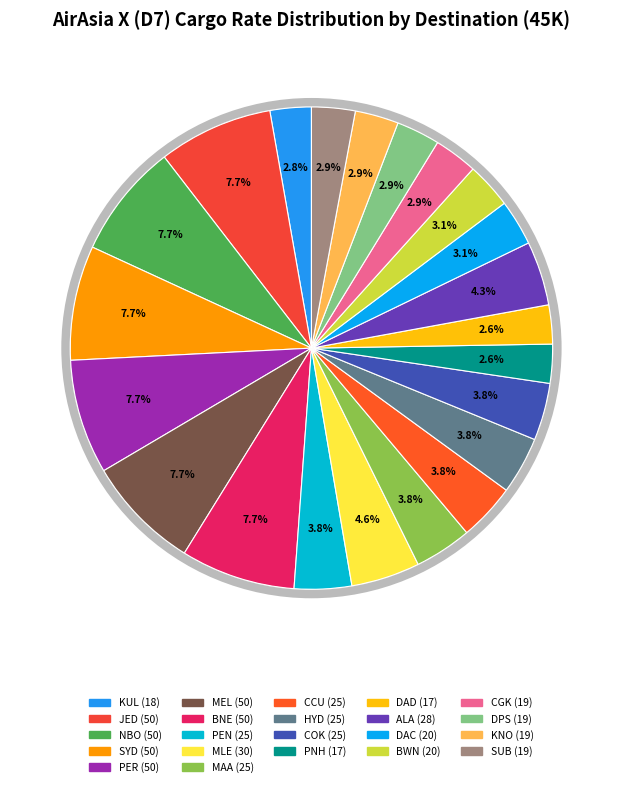

What percentage is the DAC slice, to the nearest percent?

3%